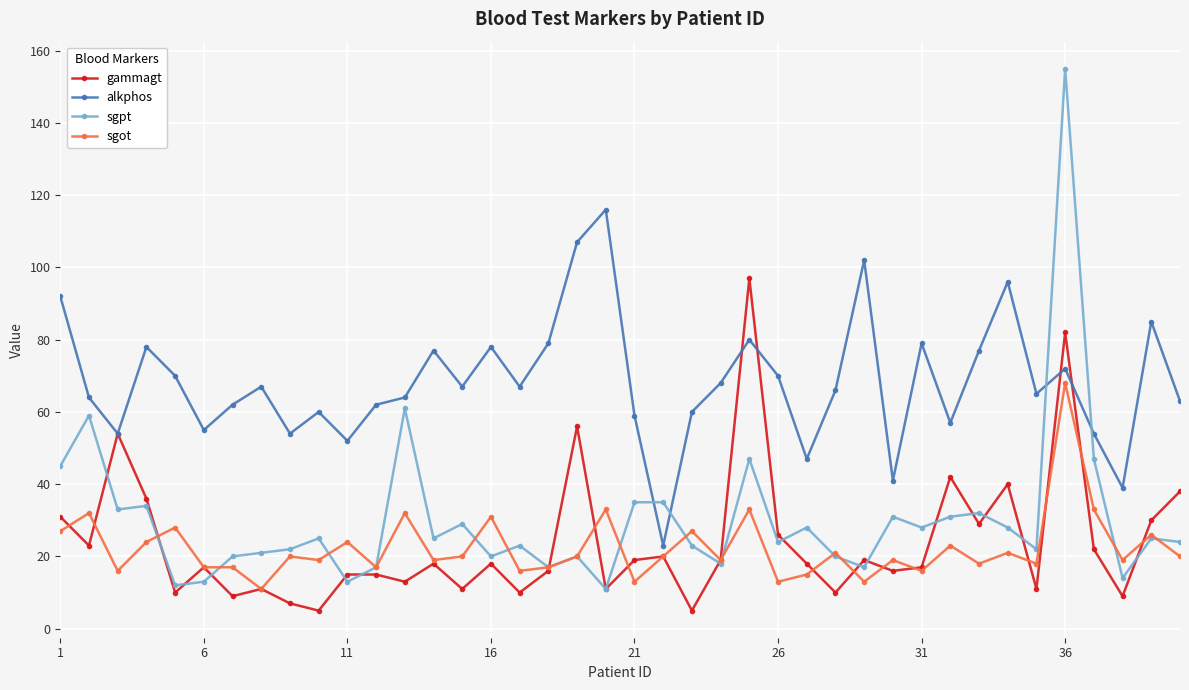

Does the chart display data point markers on the line(s)?

Yes